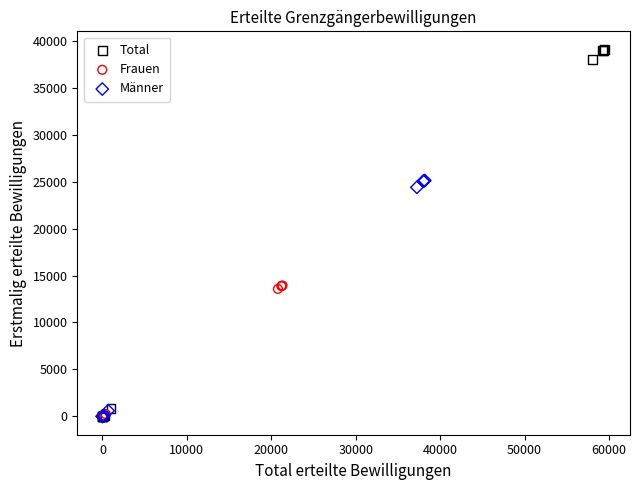

Which series has the largest Y range (max minus min)?

Total